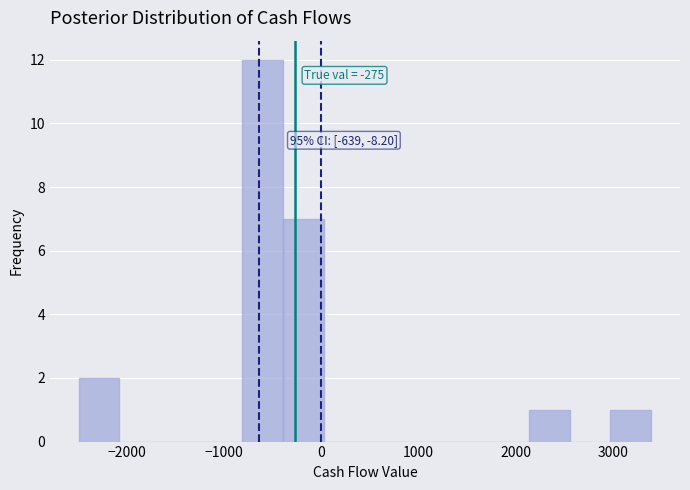

Which range on the x-axis has the tallest bar?

-800 to -400